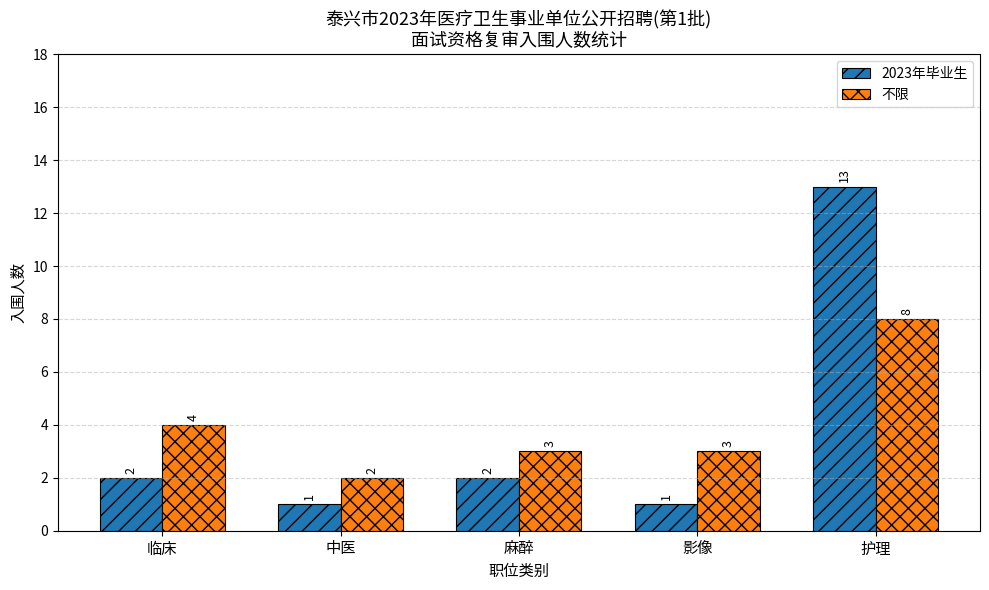

What is the sum of the 不限 values at 中医 and 麻醉?

5